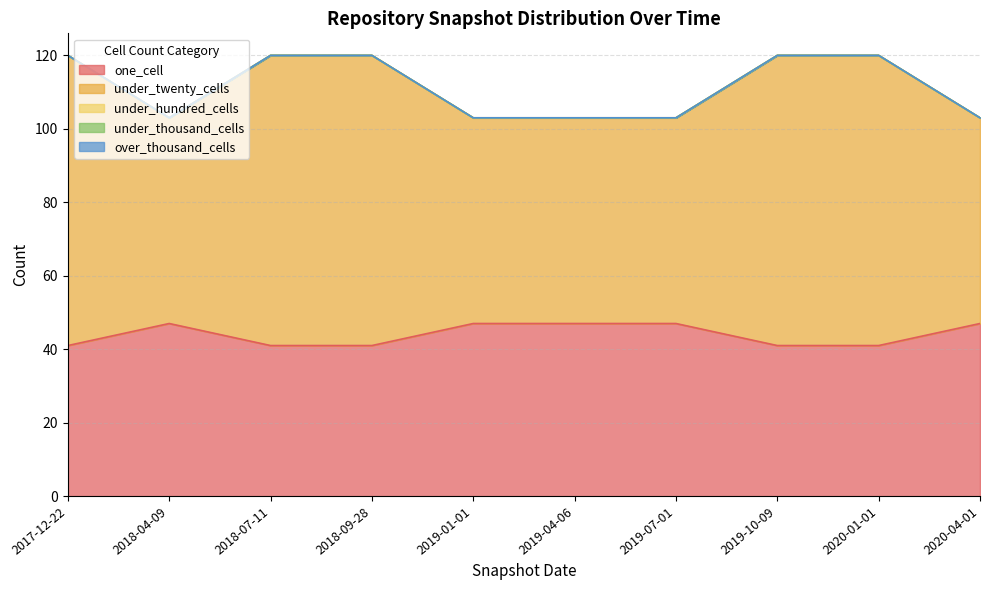

Which series has the largest total across all categories?

under_twenty_cells